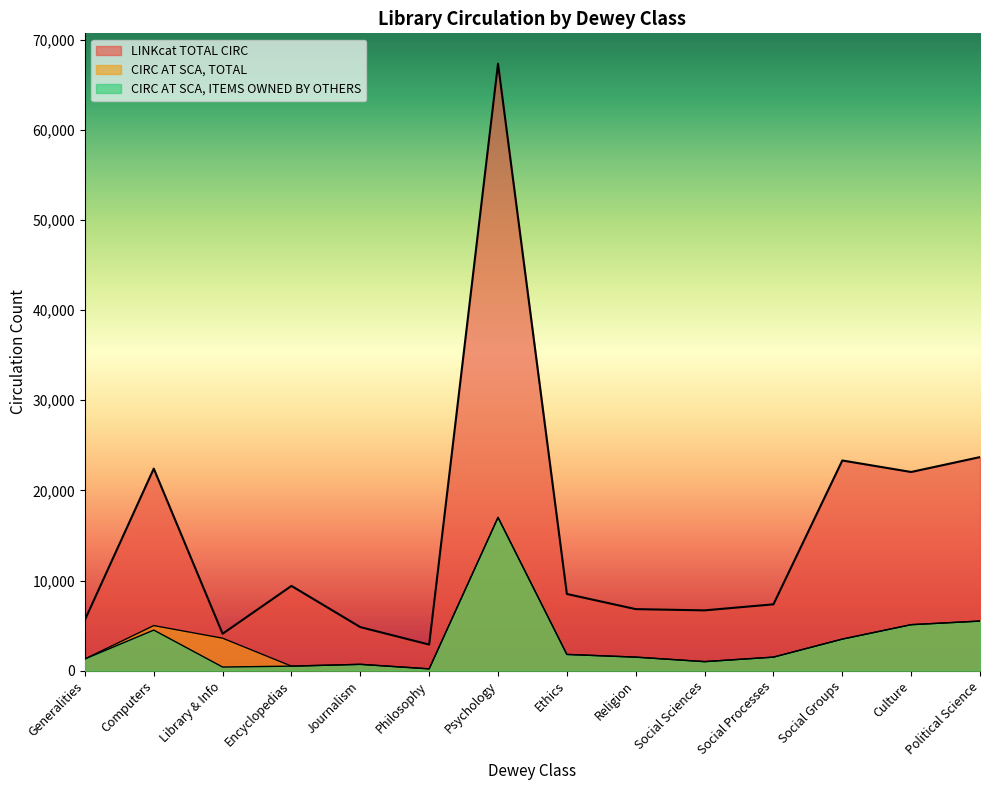

What is the average value of the CIRC AT SCA ITEMS OWNED BY OTHERS series?

3179